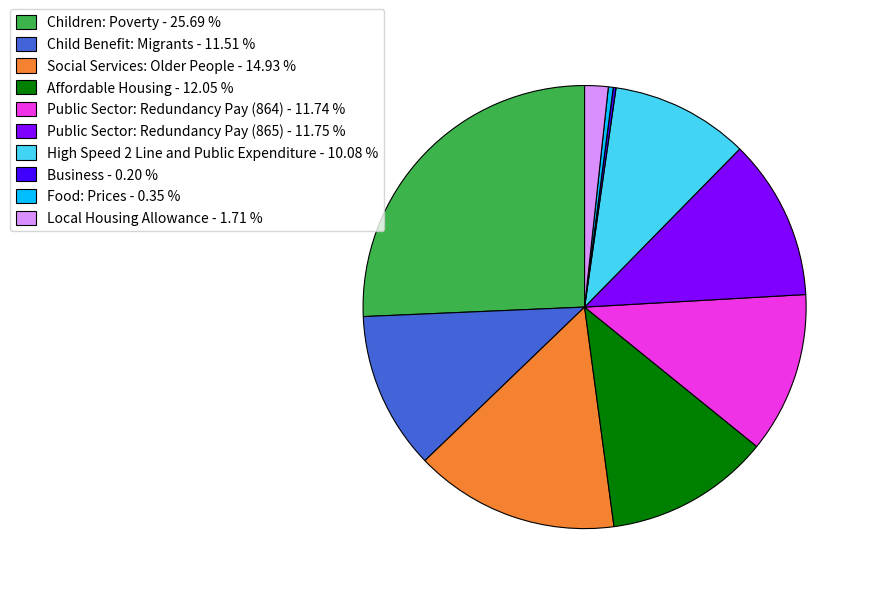

What is the largest slice in the pie chart?

Children: Poverty